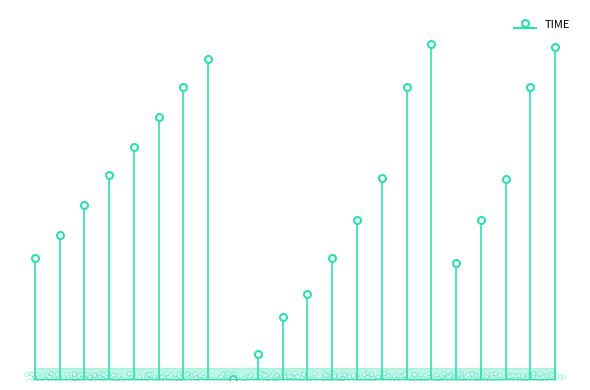

What is the change in value from 12027299 to 12027300?

+2.0